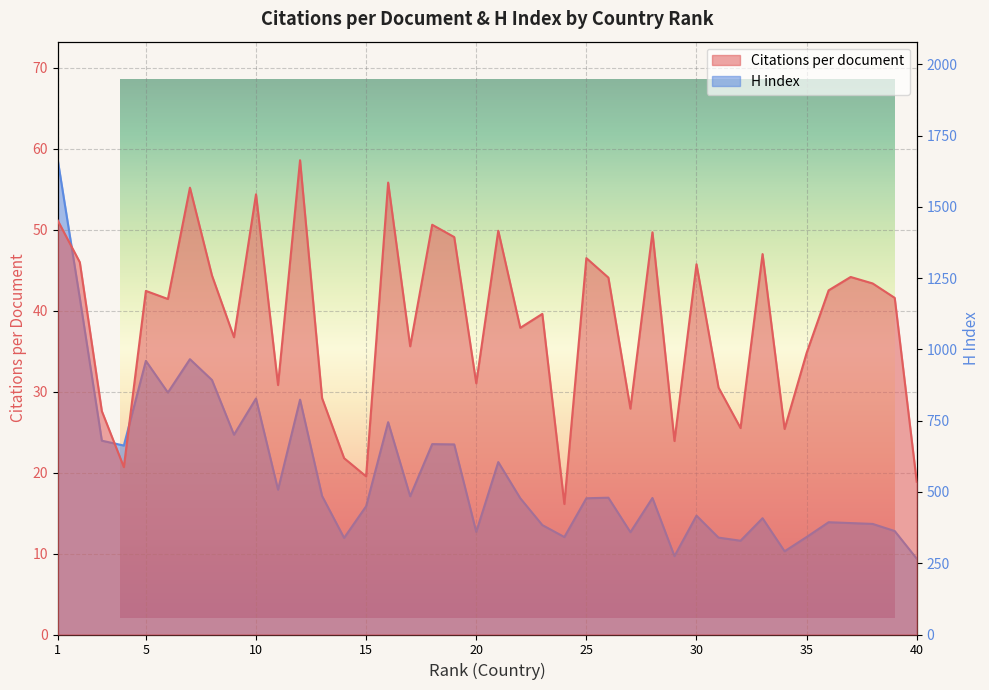

Which label corresponds to the largest value in the chart?

1